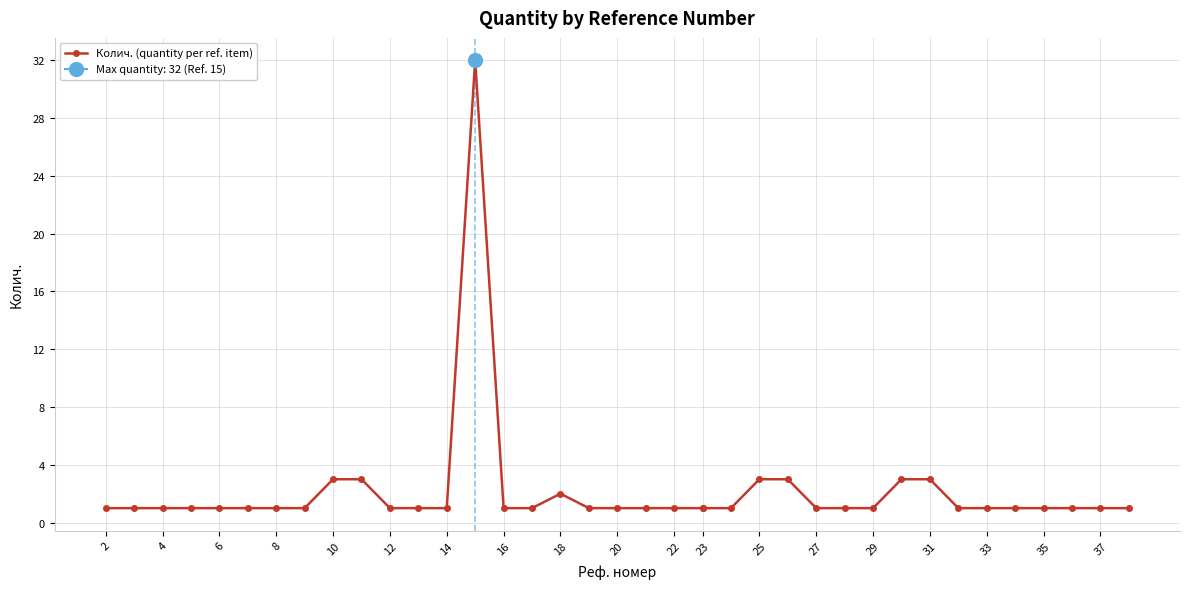

Count the number of values greater than 1.

8